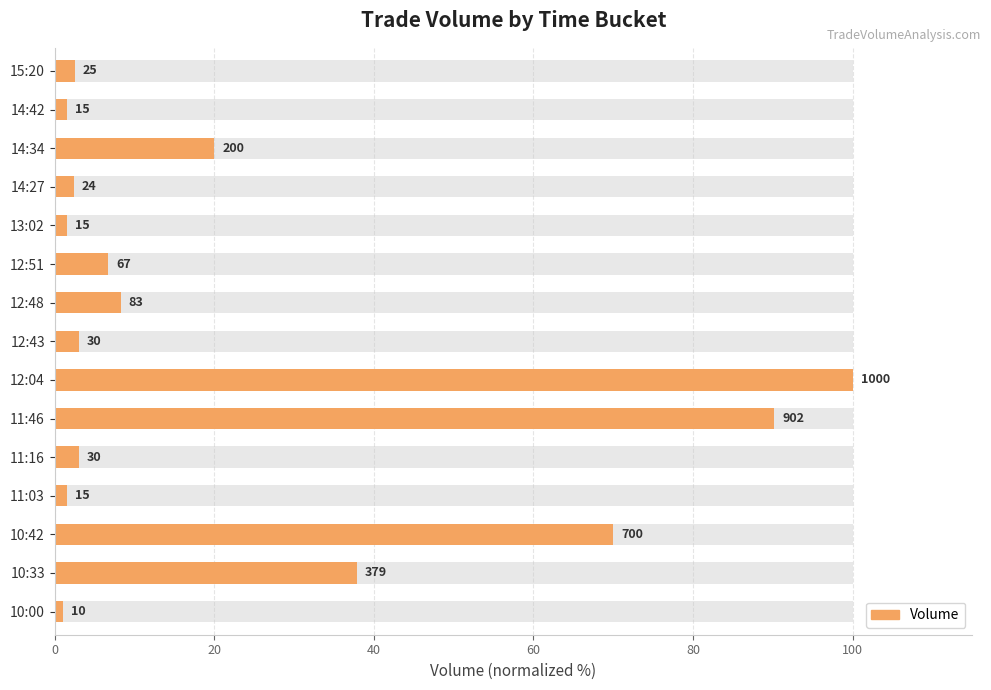

What is the value of the 1st bar from the left?

1.0